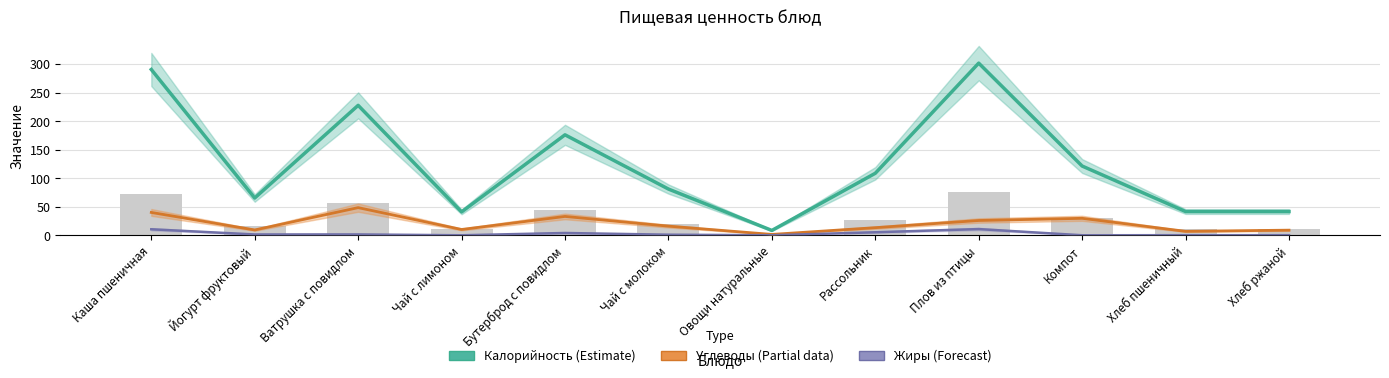

How many categories are shown in the chart?

12